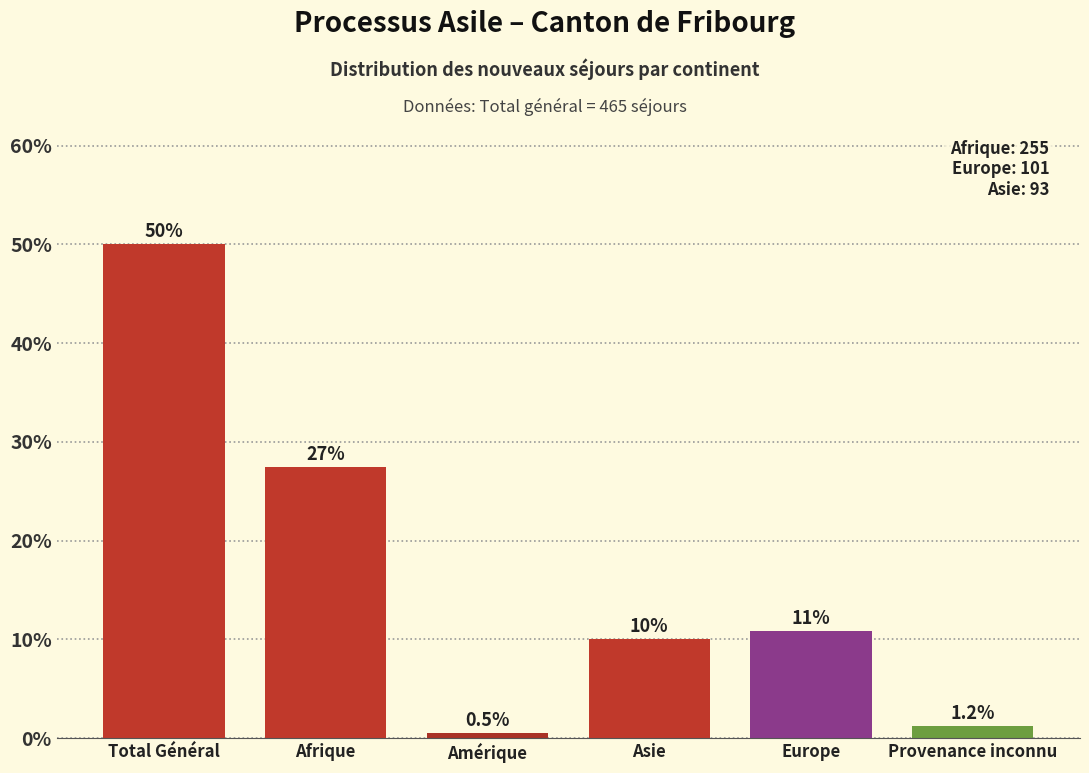

Reading left to right, extract all data points from this chart.

Total Général=50.0	Afrique=27.4	Amérique=0.5	Asie=10.0	Europe=10.9	Provenance inconnu=1.2